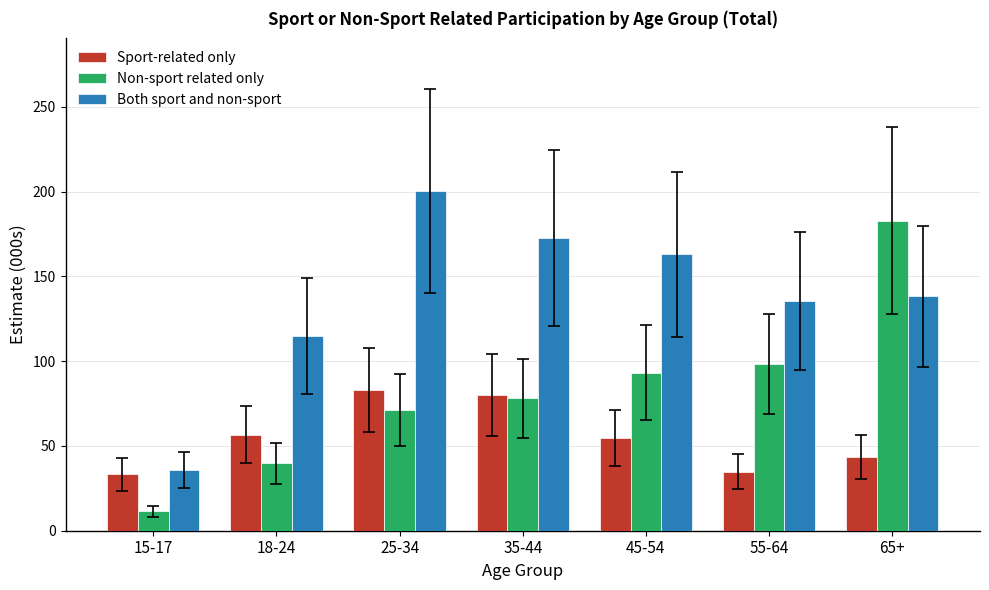

How many values in the Sport-related only series exceed 54?

4